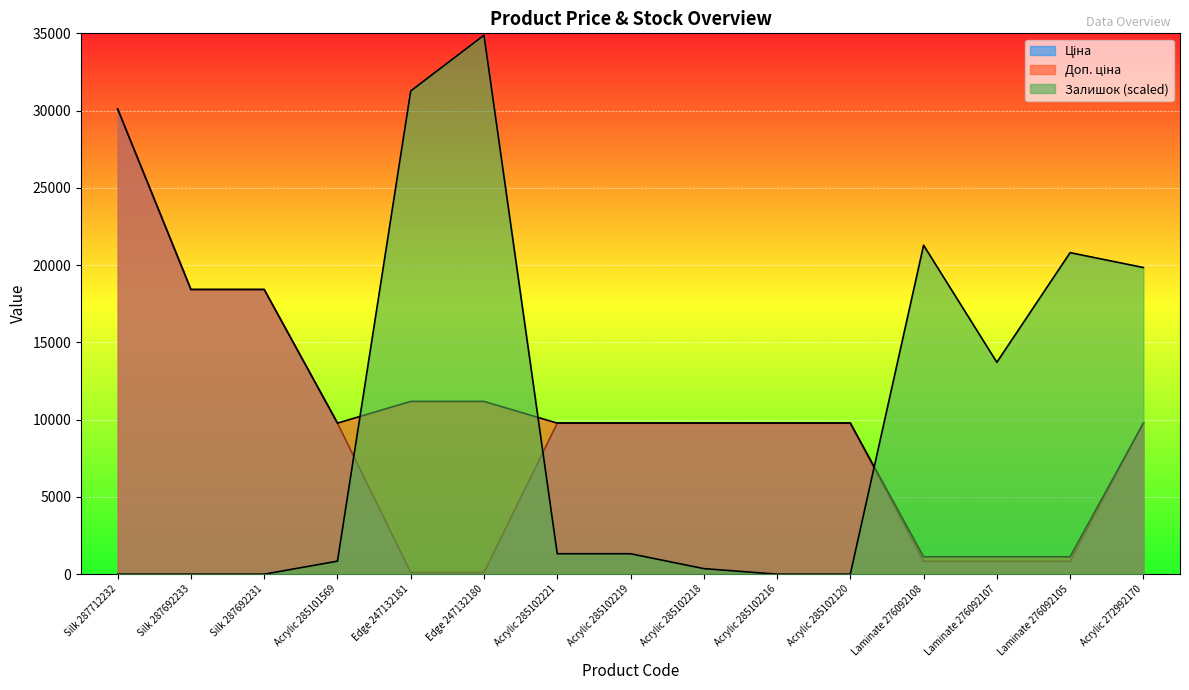

Where do Залишок and Доп. ціна first cross each other?

Acrylic 285101569 and Edge 247132181